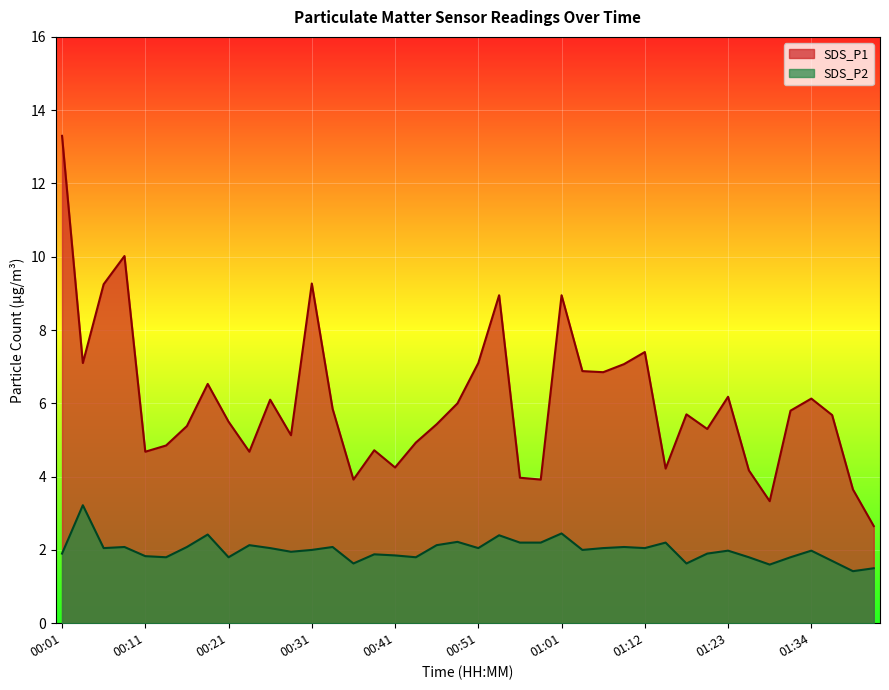

Does the chart display data point markers on the line(s)?

No